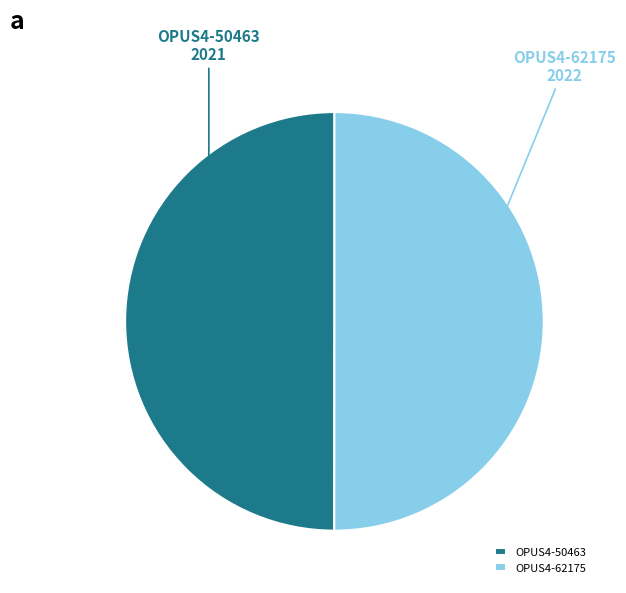

Approximately how many times larger is the value at OPUS4-62175 compared to OPUS4-50463?

1.0